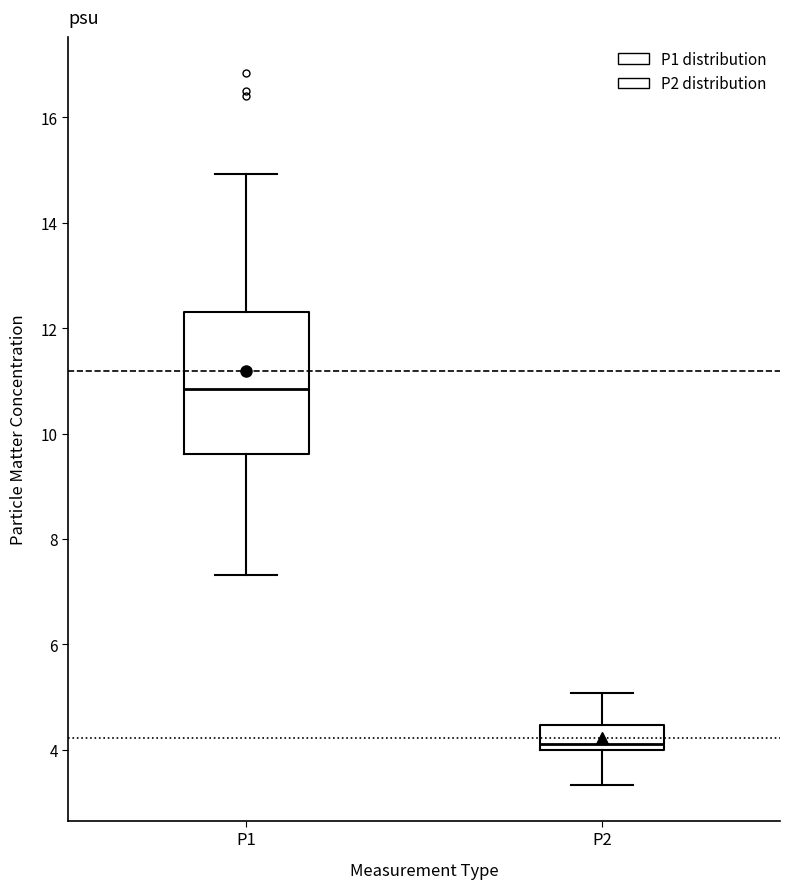

Where is the lower edge of the box for P1 on the y-axis? The values are not printed on the chart, so give them approximately, as read against the axis.

9.6